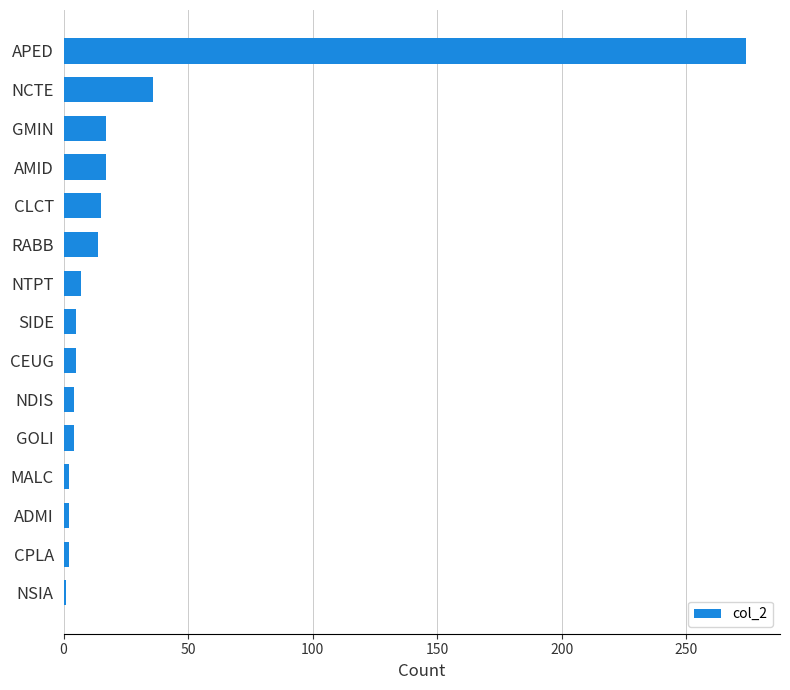

What is the average value?

27